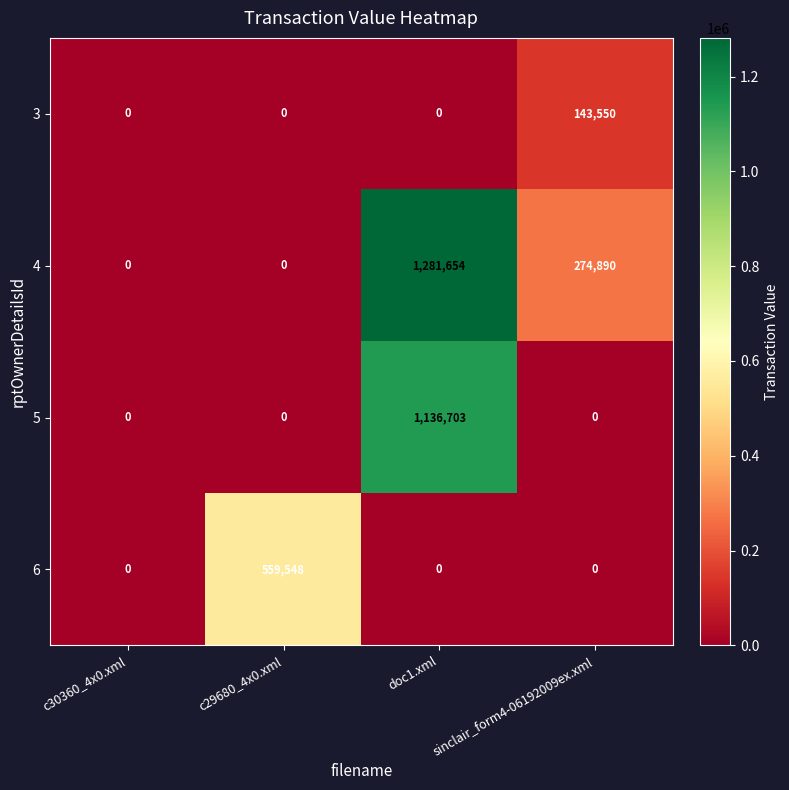

What is the average value of the 5 series?

284176